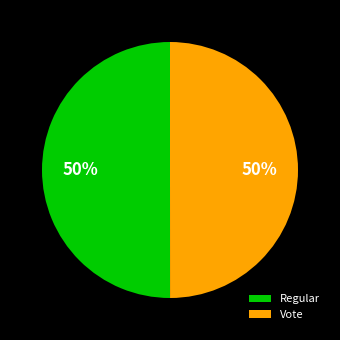

The Regular slice represents 50% of the pie. True or false?

True